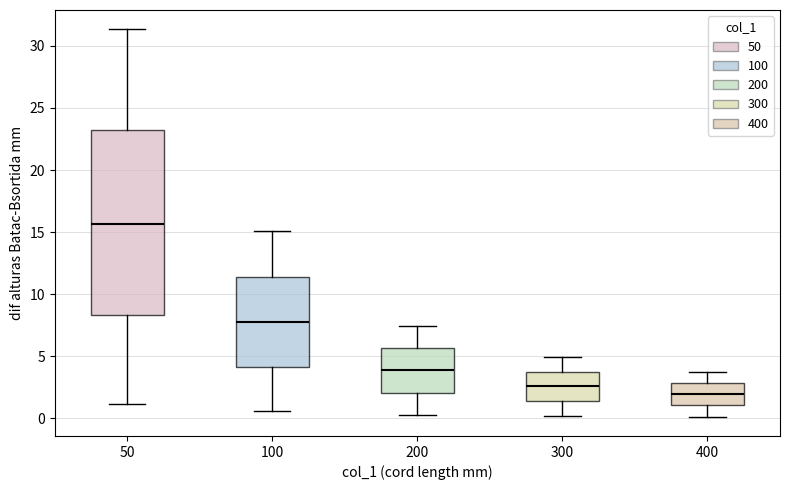

Reading left to right, read every box against the y-axis: the position of its median line, the range the box covers, and the ends of its whiskers. The values are not printed on the chart, so give them approximately, as read against the axis.

50: median 15.5, box 8.5 to 23.5, whiskers 1.0 to 31.5
100: median 8.0, box 4.0 to 11.5, whiskers 0.5 to 15.0
200: median 4.0, box 2.0 to 5.5, whiskers 0.5 to 7.5
300: median 2.5, box 1.5 to 4.0, whiskers 0.0 to 5.0
400: median 2.0, box 1.0 to 3.0, whiskers 0.0 to 3.5